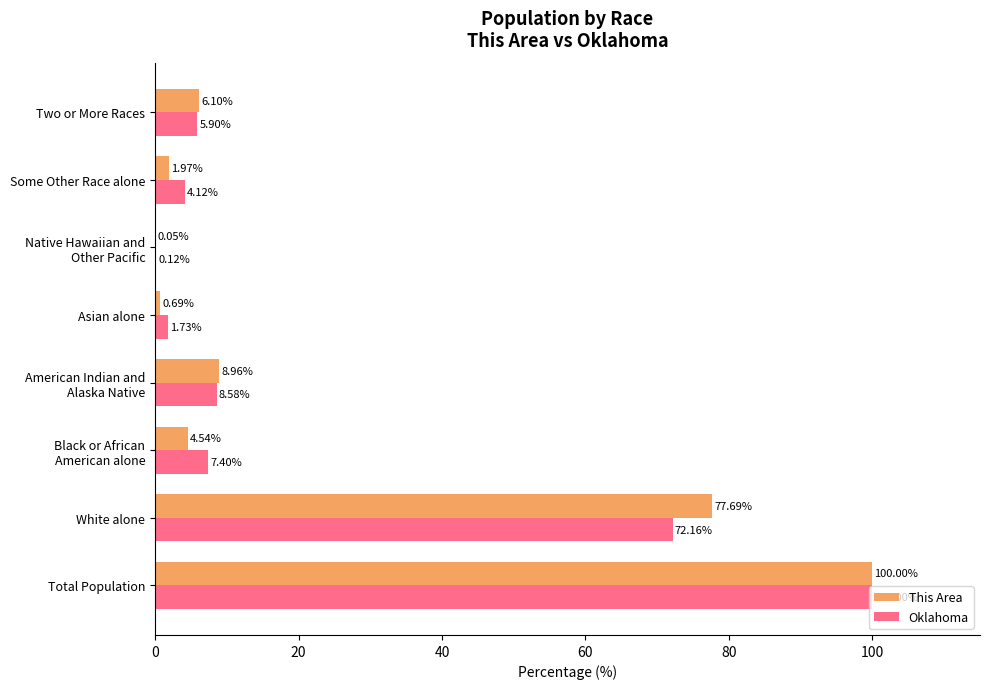

At which category is the sum across all series the highest?

Total Population